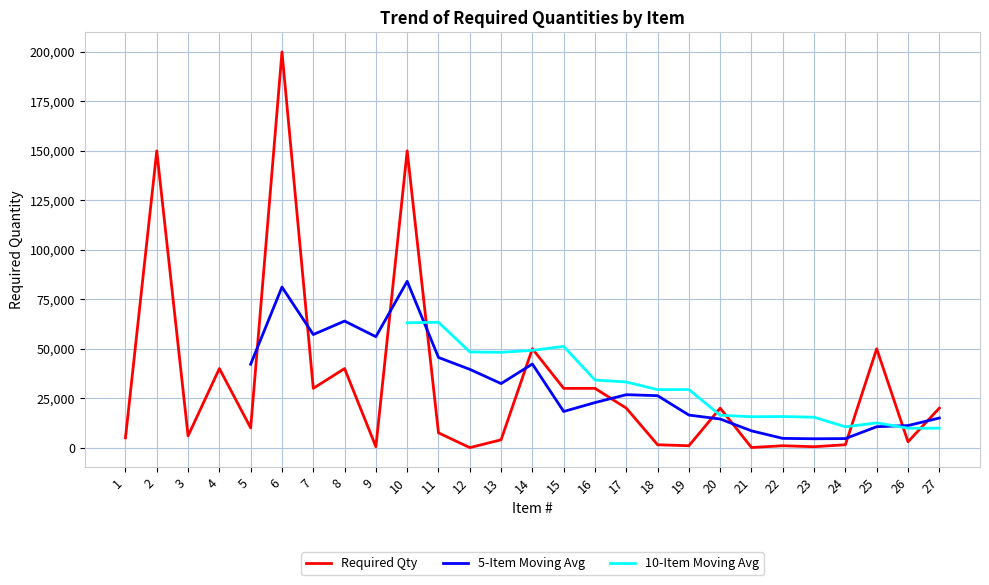

How many data points does each series have?

27